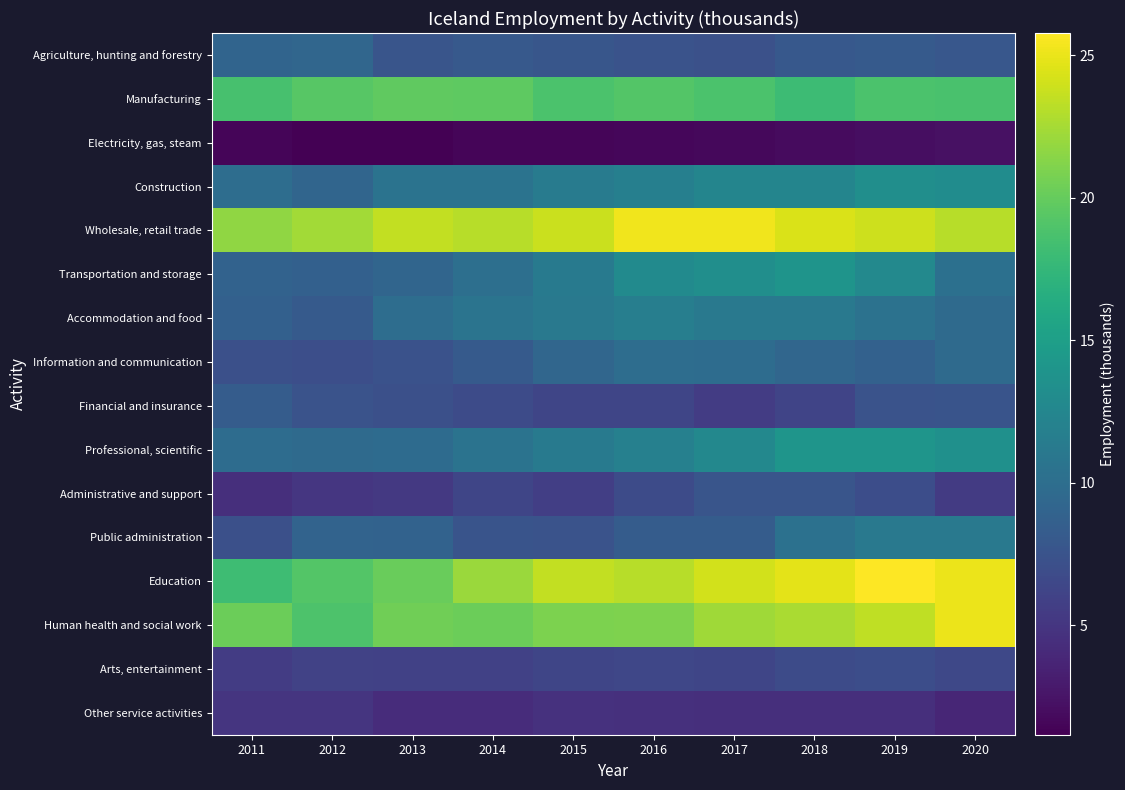

Which series has the largest total across all categories?

Wholesale, retail trade